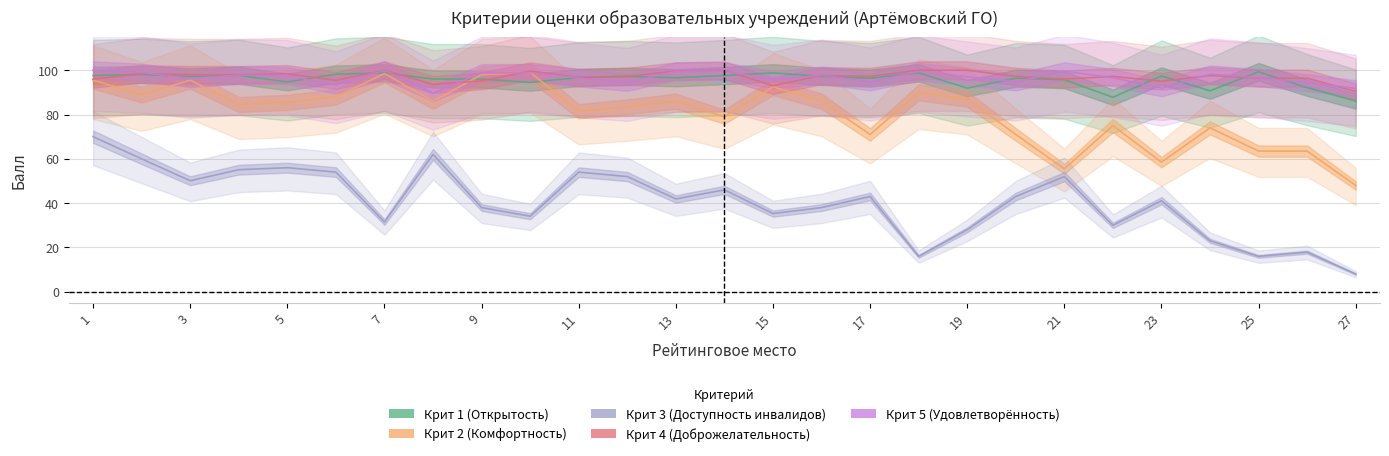

What are all the series names shown in the legend?

Крит 1 (Открытость), Крит 2 (Комфортность), Крит 3 (Доступность инвалидов), Крит 4 (Доброжелательность), Крит 5 (Удовлетворённость)